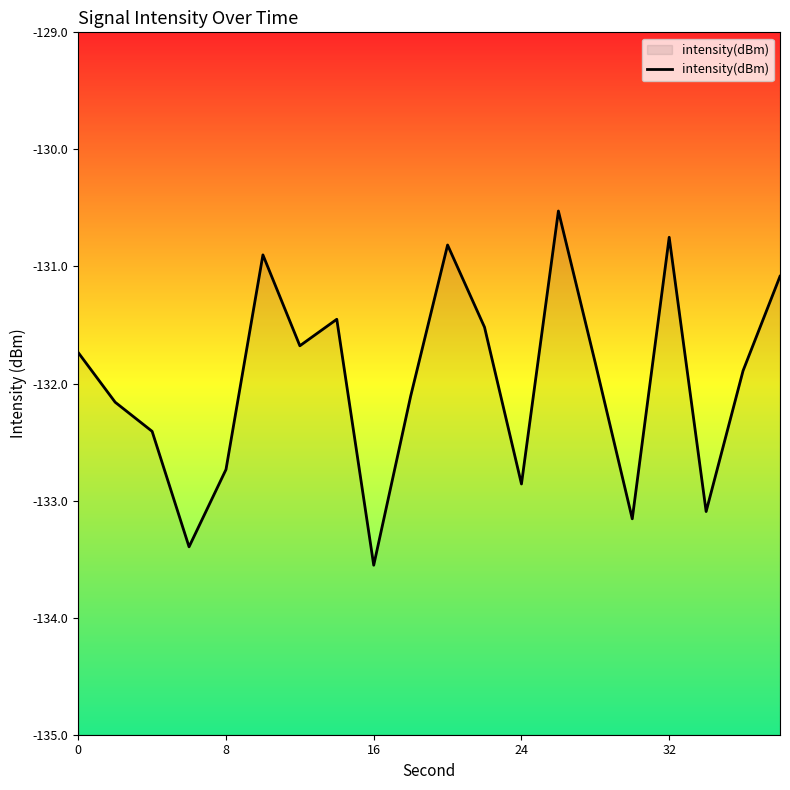

At which category does the chart reach its minimum across all series?

16